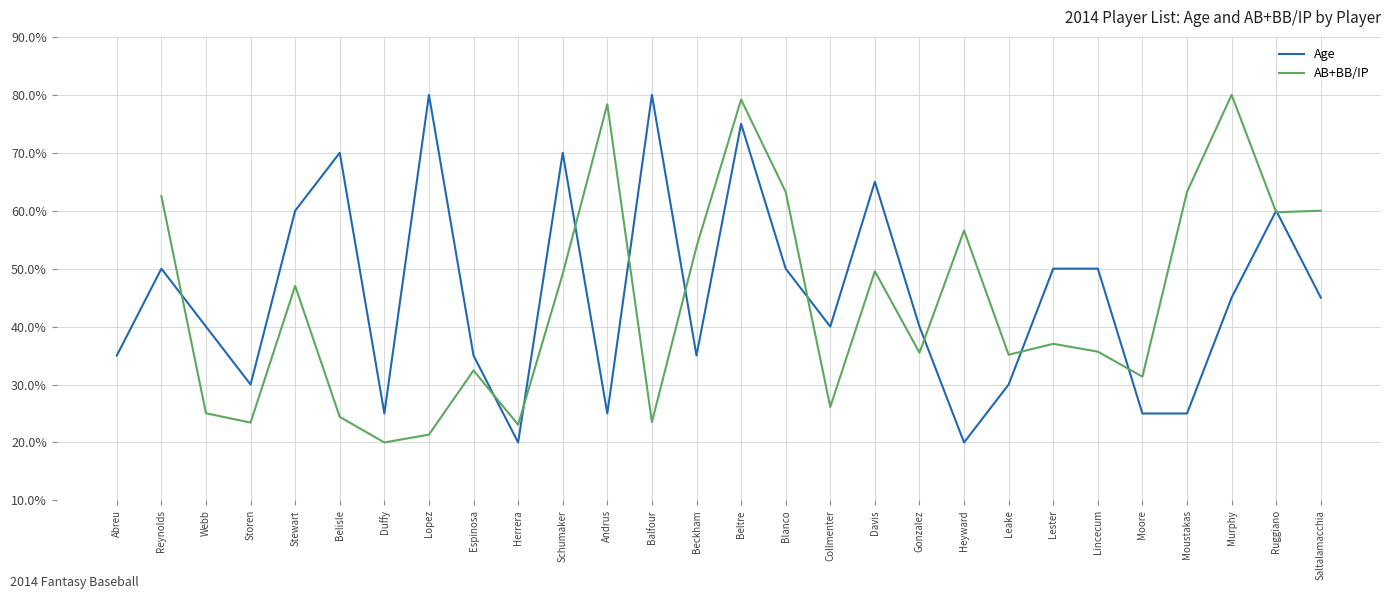

Rank the categories by Age value from highest to lowest.

Lopez, Balfour, Beltre, Belisle, Schumaker, Davis, Stewart, Ruggiano, Reynolds, Blanco, Lester, Lincecum, Murphy, Saltalamacchia, Webb, Collmenter, Gonzalez, Abreu, Espinosa, Beckham, Storen, Leake, Duffy, Andrus, Moore, Moustakas, Herrera, Heyward